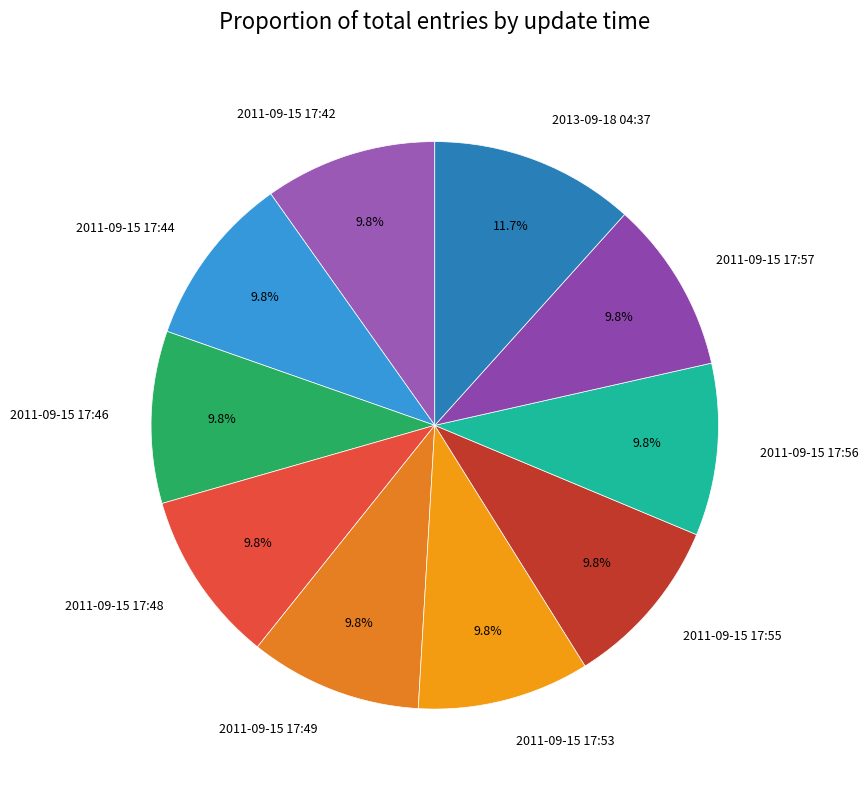

To the nearest percent, what portion does 2011-09-15 17:57 represent?

10%